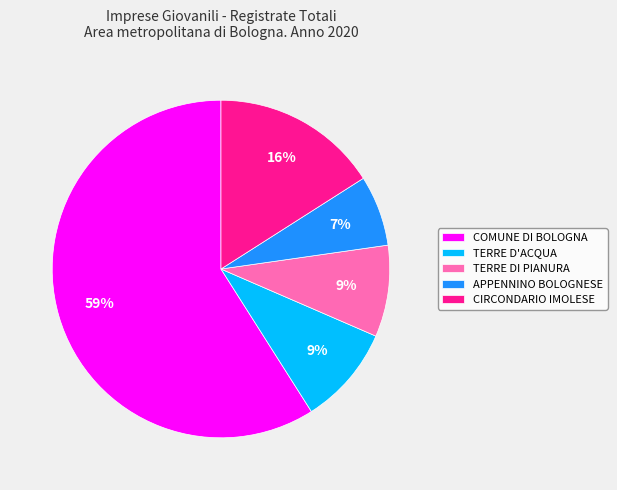

What is the largest slice in the pie chart?

COMUNE DI BOLOGNA